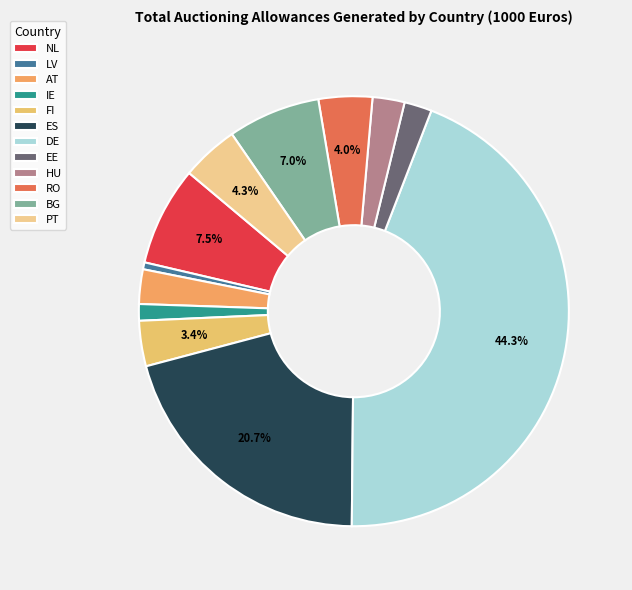

To the nearest percent, what portion does DE represent?

44%